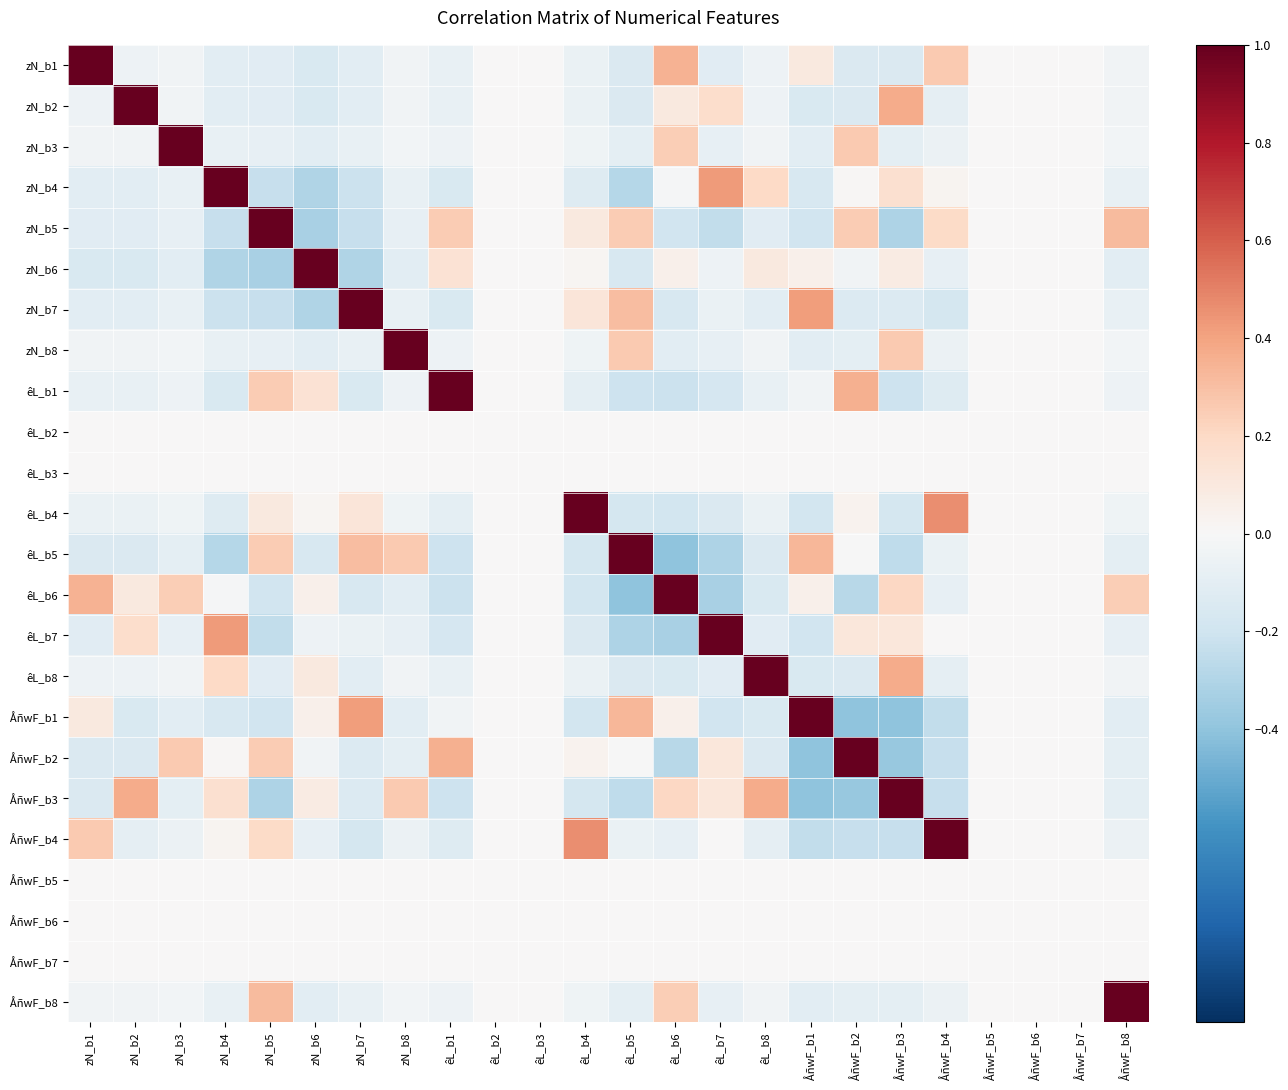

What is the greatest value displayed?

1.0